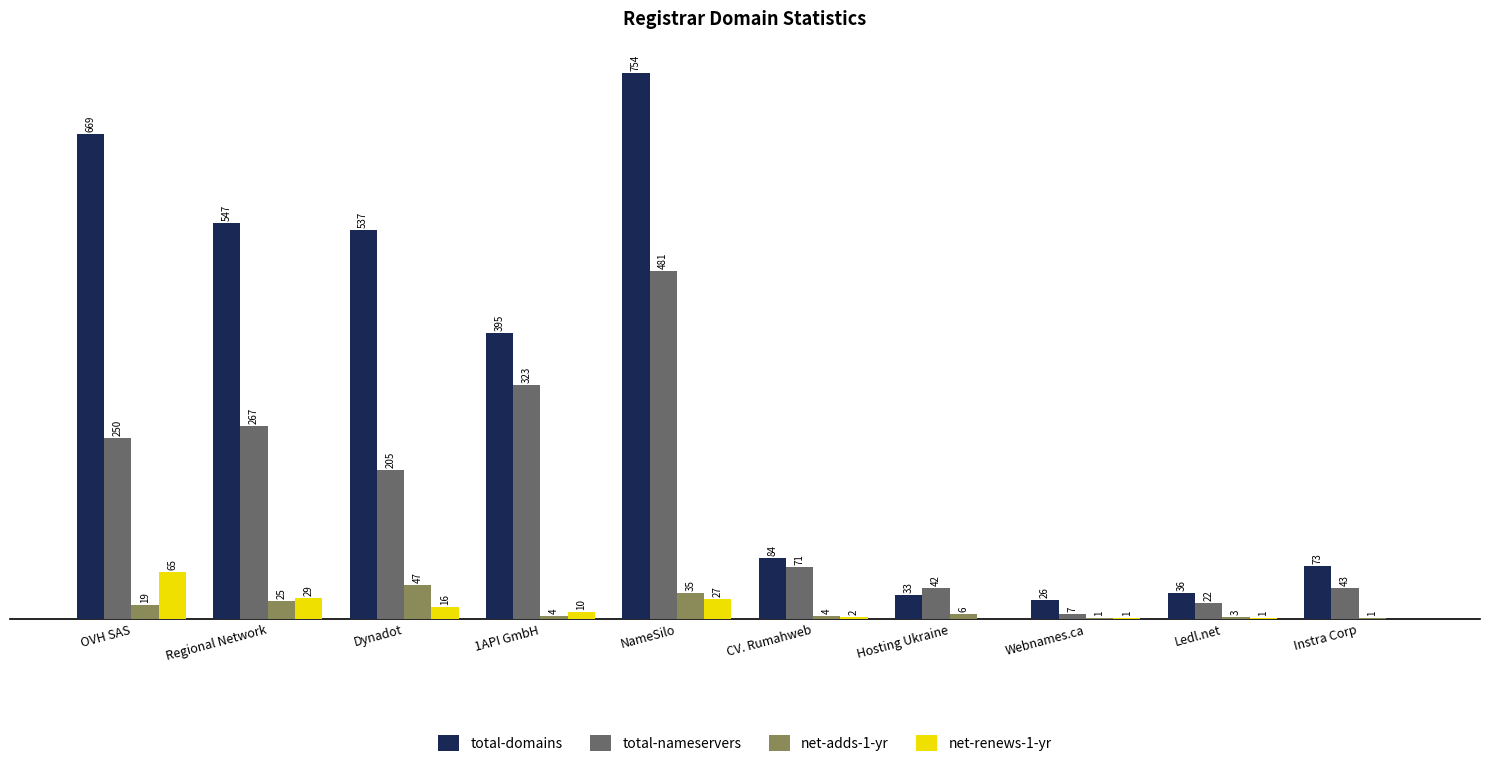

At which label does net-renews-1-yr reach its peak?

OVH SAS